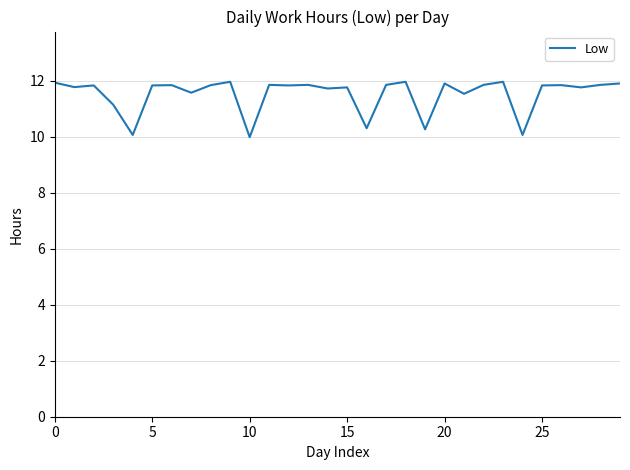

Does the chart display data point markers on the line(s)?

No